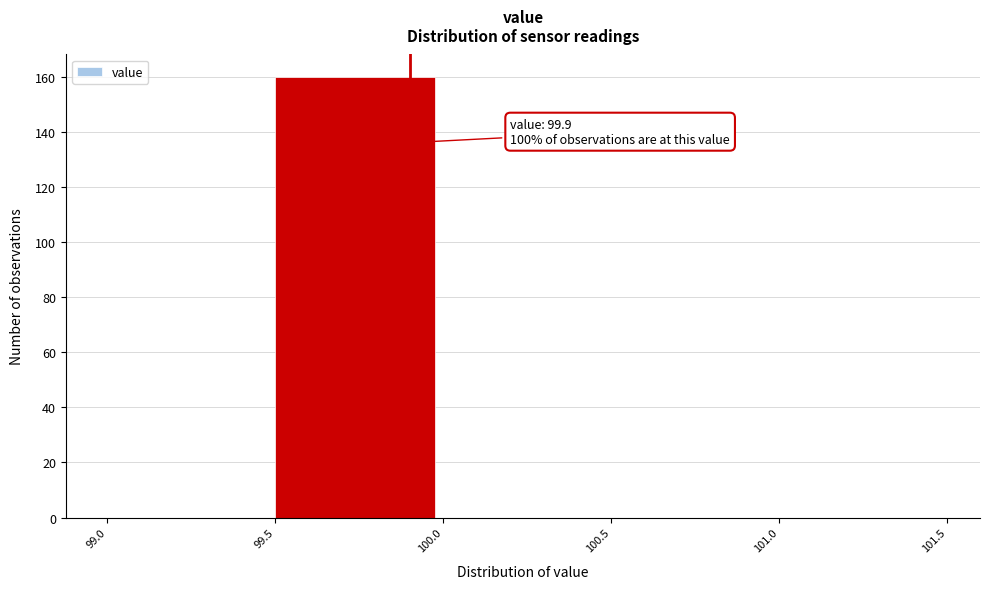

Over which range of the x-axis is the bar tallest?

99.5 to 100.0